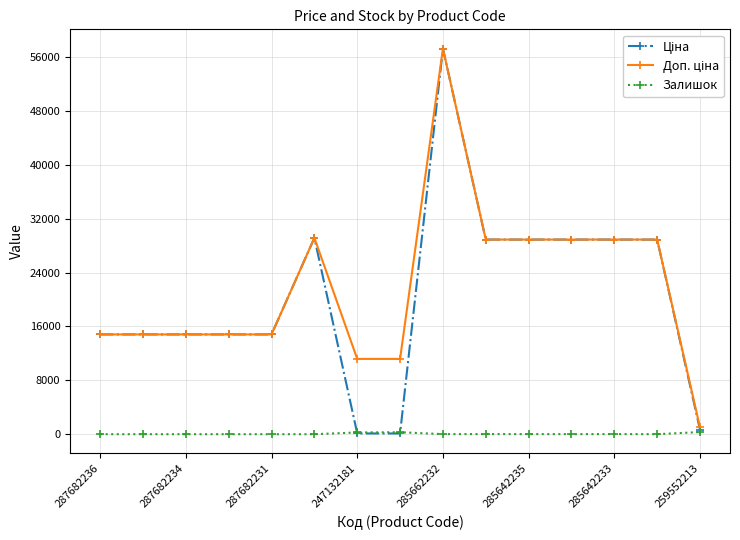

At how many categories does at least one series exceed 28154?

7